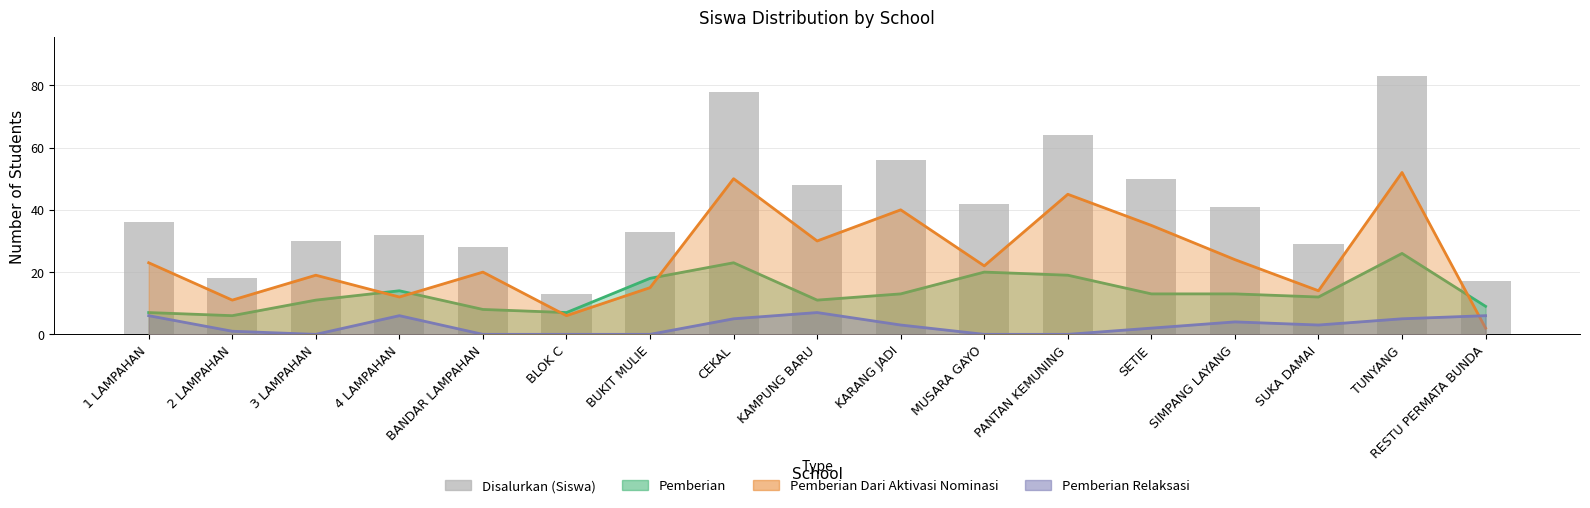

What is the smallest value displayed?

13